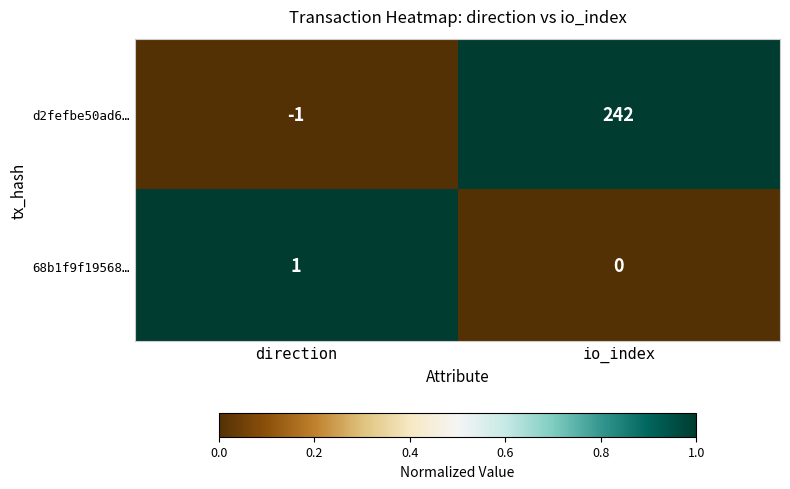

List the labels in order of 68b1f9f19568… value, smallest first.

io_index, direction